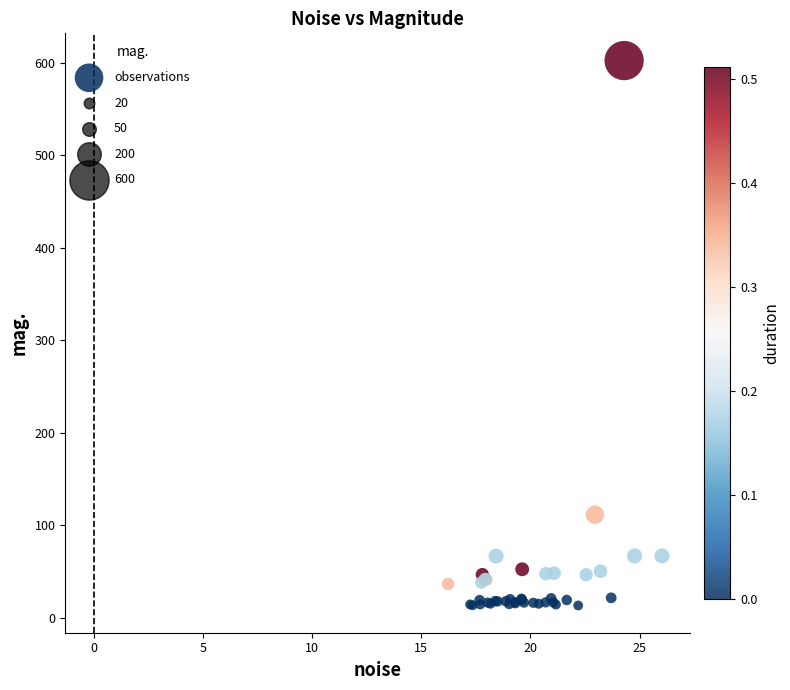

What Y value in the scatter plot is closest to 307?

111.5